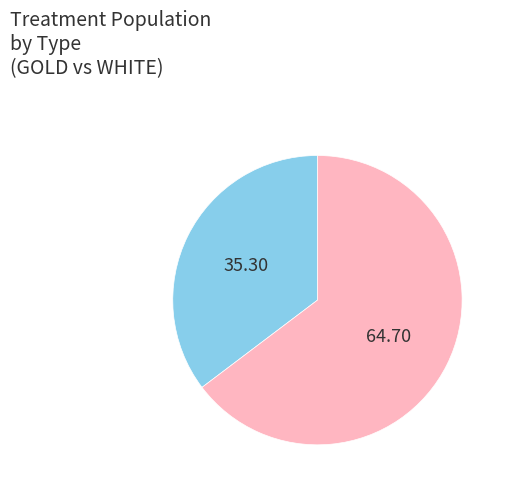

Is there a majority slice in this chart?

Yes